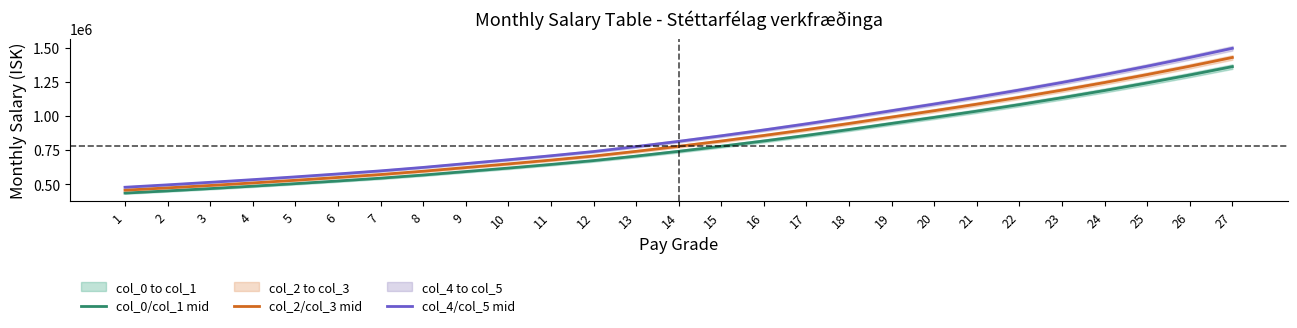

What is the value of the col_4/col_5 mid point at the 20th from the left?

1087104.0